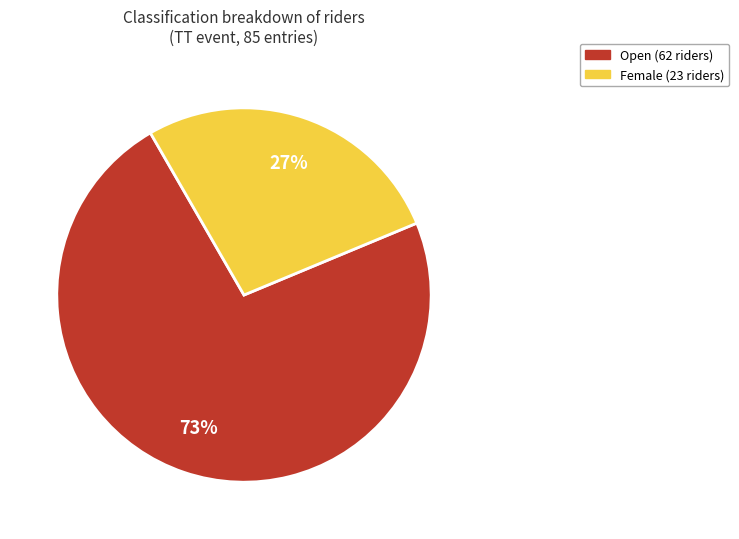

What percentage is the Female slice, to the nearest percent?

27%